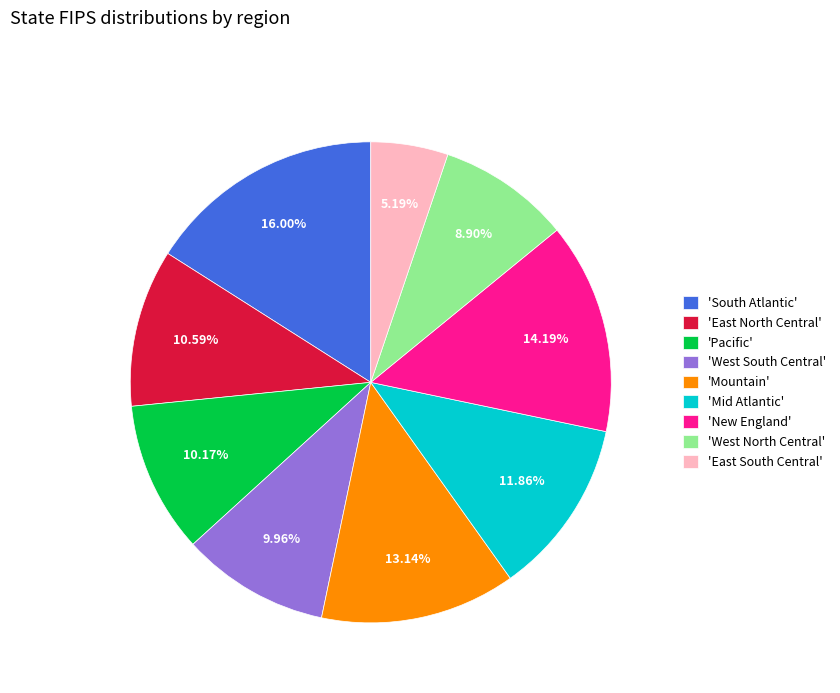

What is the largest slice in the pie chart?

'South Atlantic'